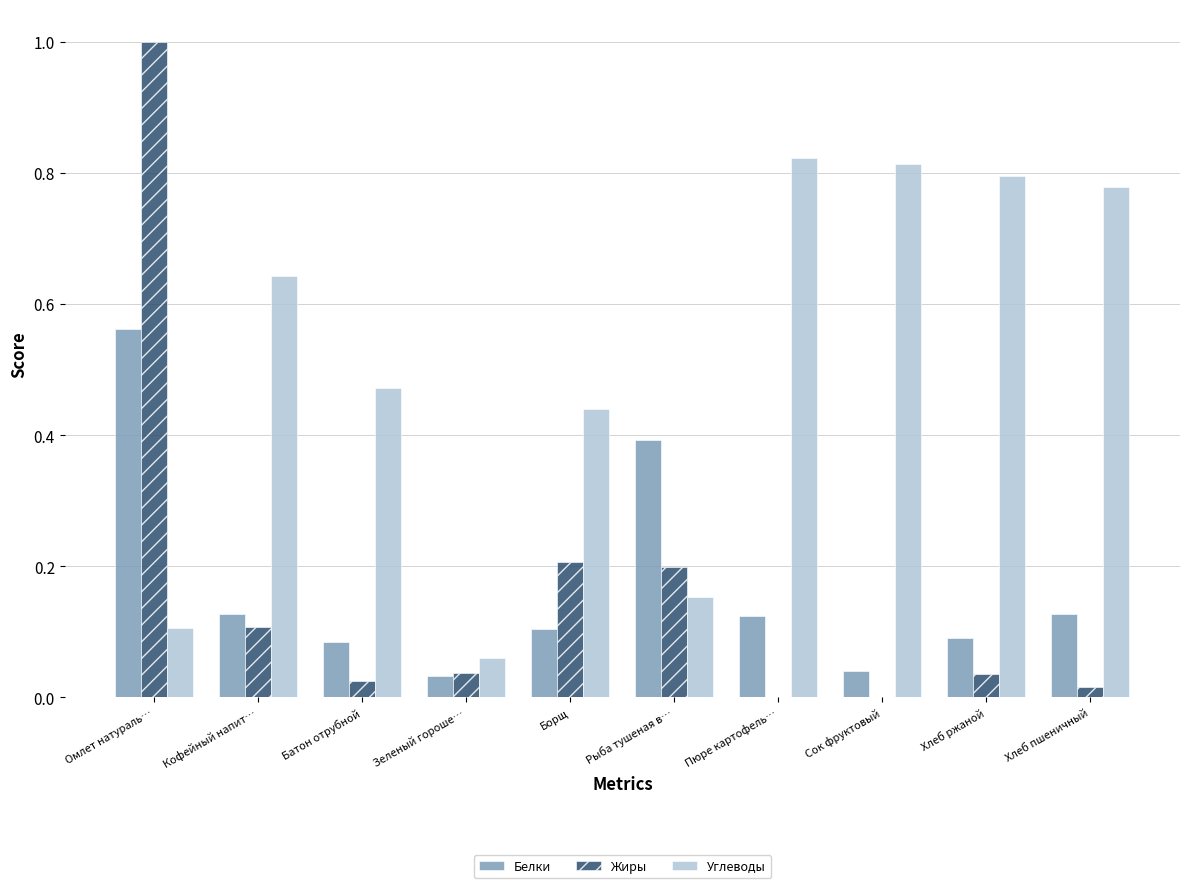

The value of Углеводы at Омлет натураль… is 0.2. True or false?

False